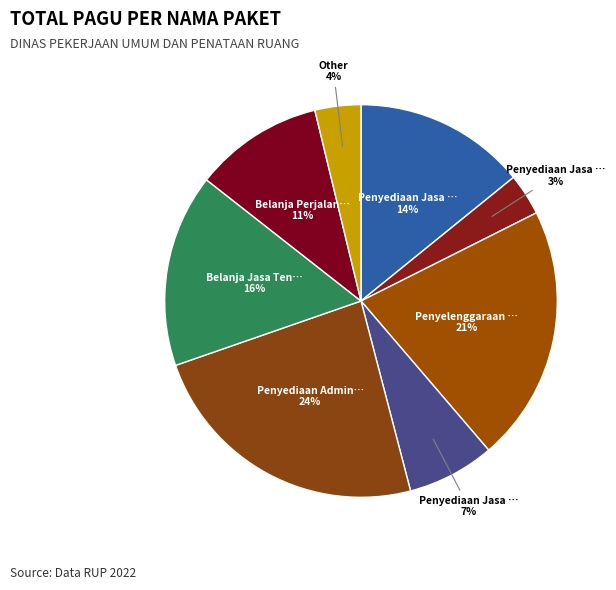

Which category has the biggest portion of the pie?

Penyediaan Administrasi Pelaksanaan